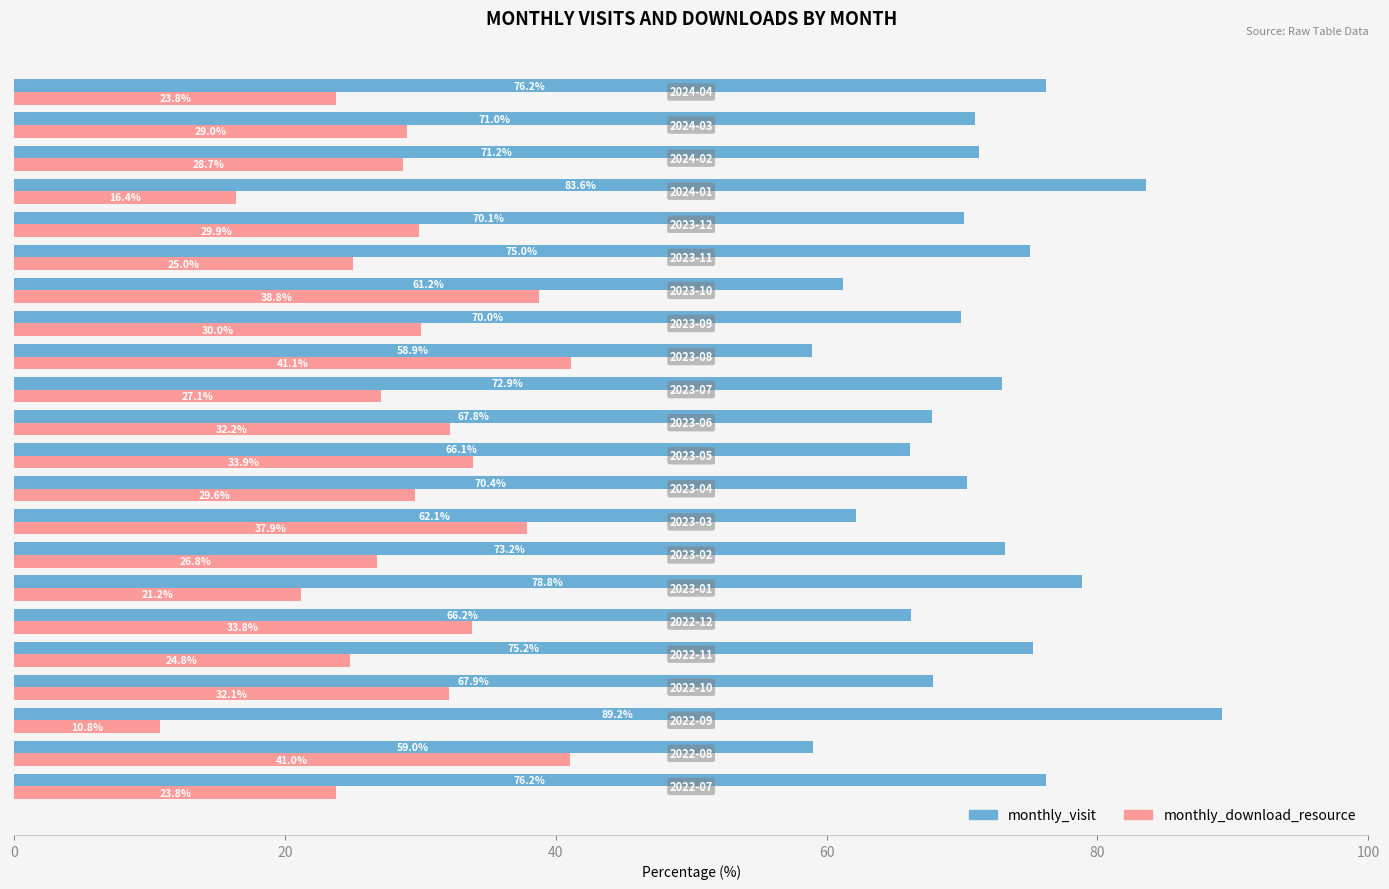

Rank the series by their maximum value, from lowest to highest.

monthly_download_resource, monthly_visit